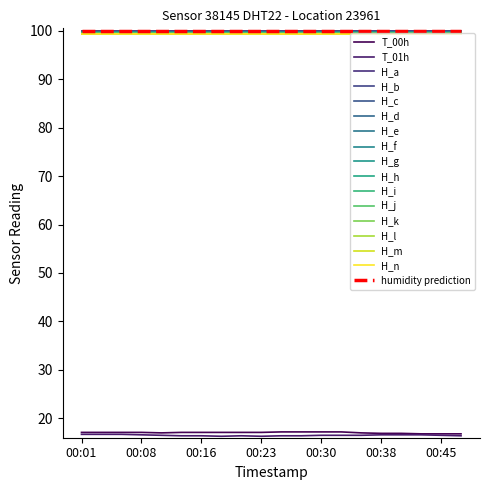

Does the chart have visible grid lines?

No